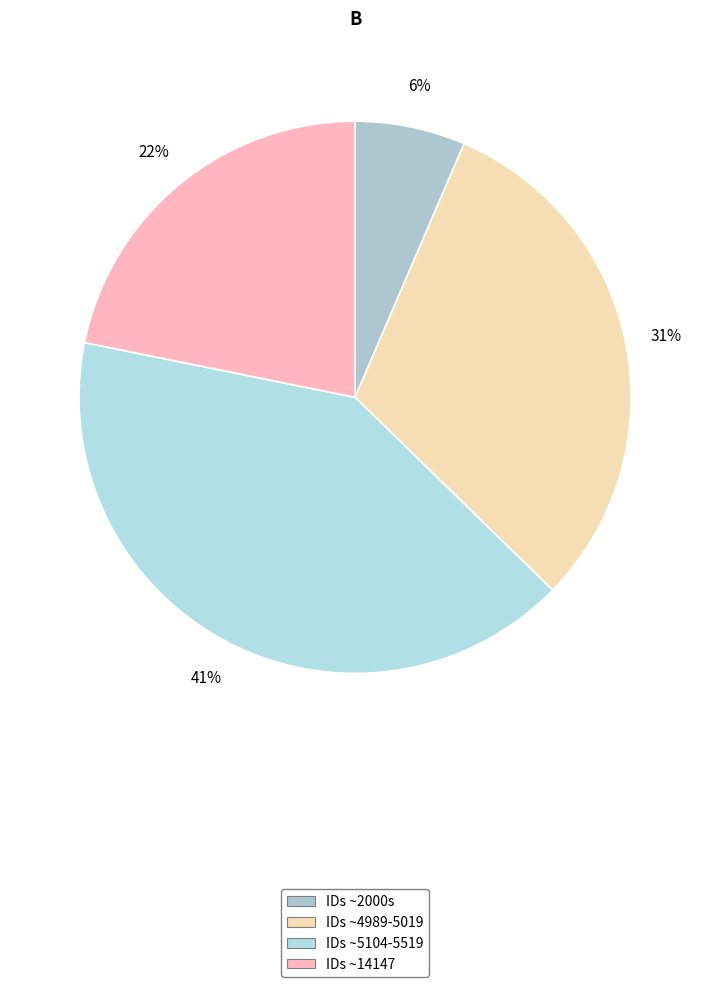

How many slices are in this pie chart?

4